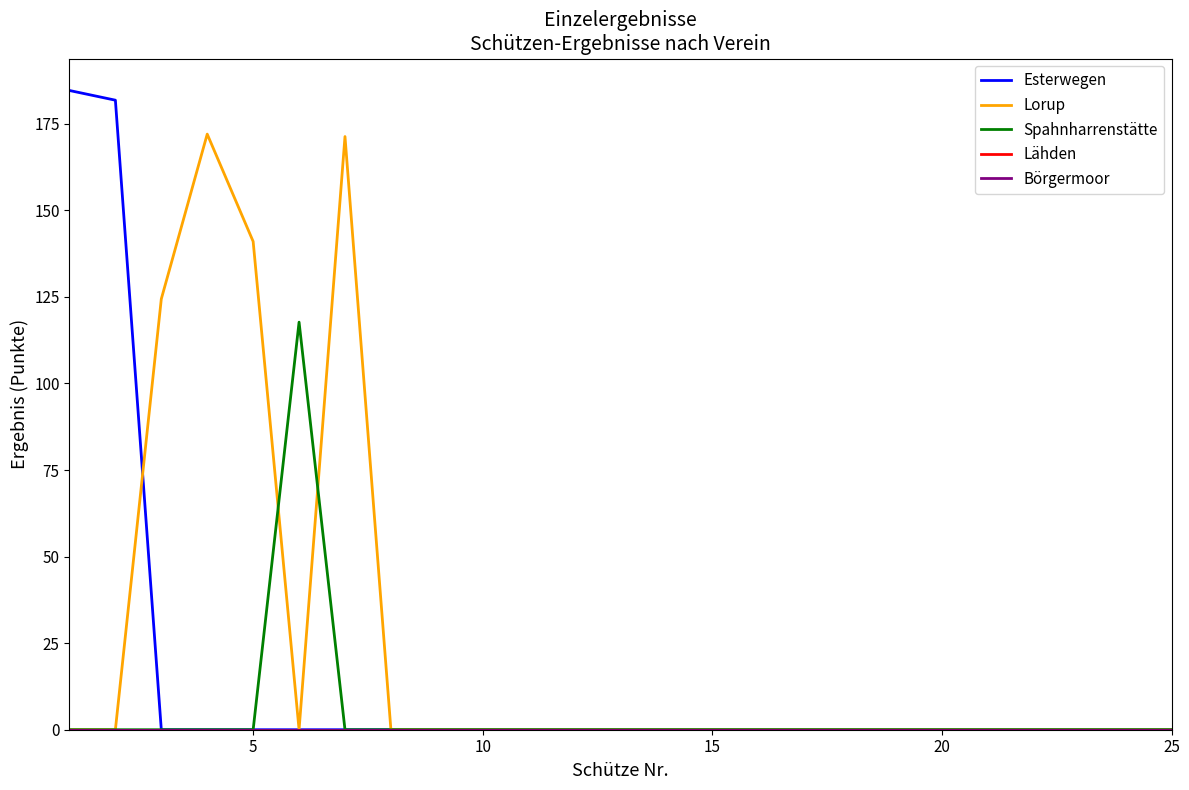

What is the difference between the maximum and second lowest values in the Spahnharrenstätte series?

117.7